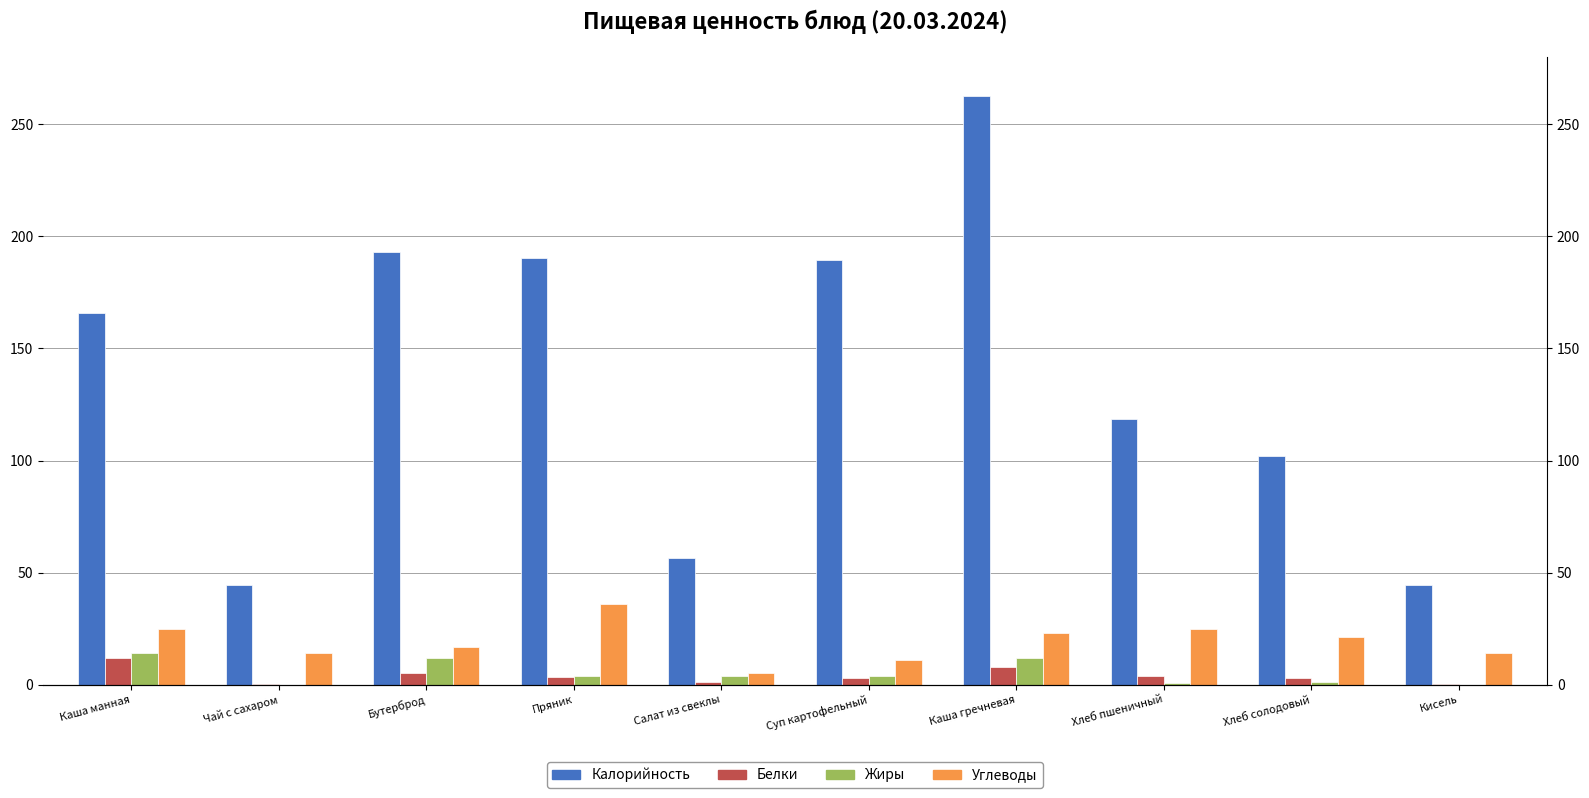

What is the label of the 9th bar from the right?

Чай с сахаром